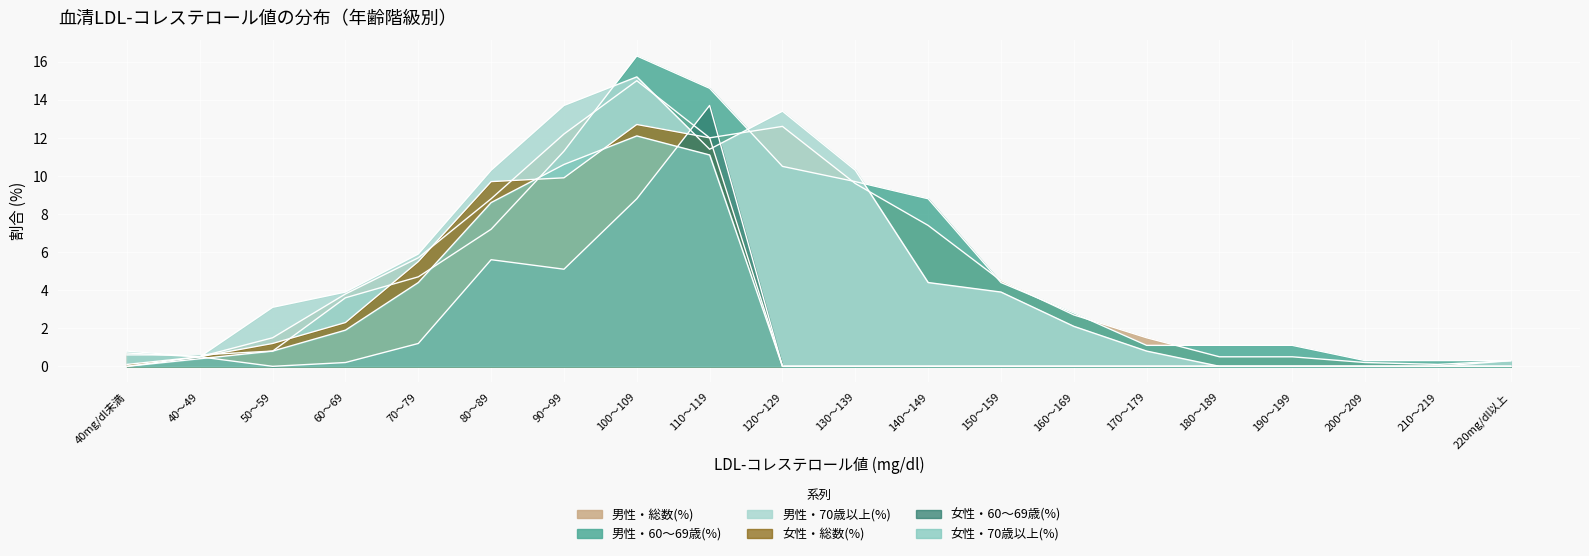

What is the difference between the maximum and minimum values in the 女性・70歳以上(%) series?

12.1